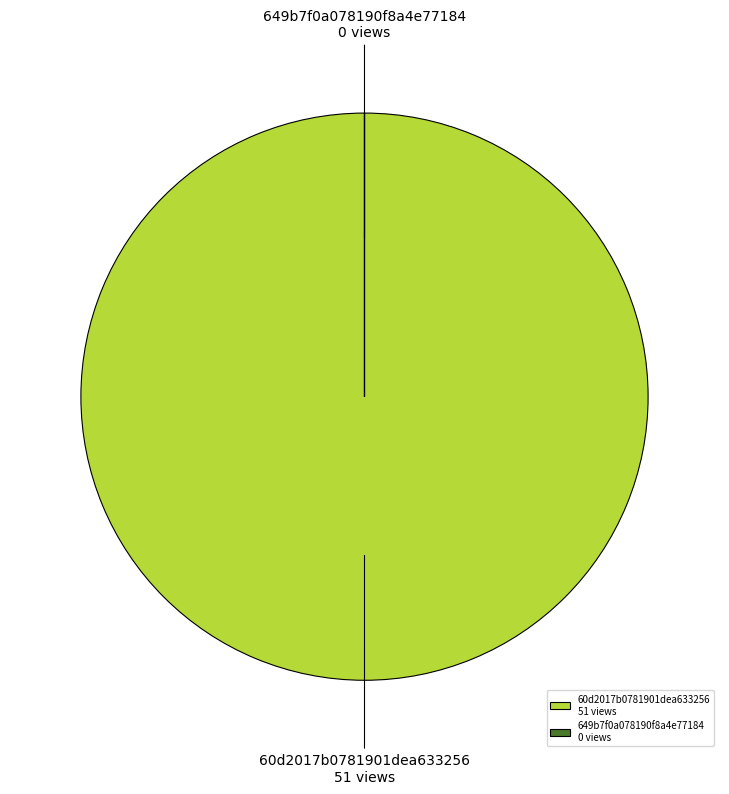

True or false: 60d2017b0781901dea633256 51 views accounts for 100% of the total.

True